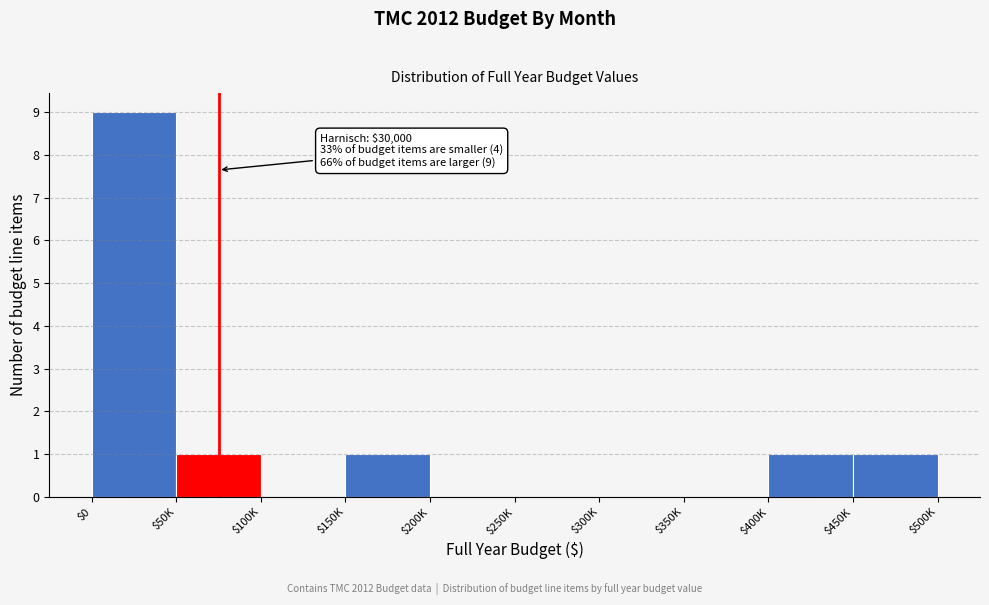

True or false: the data shows 4 at $300K.

False